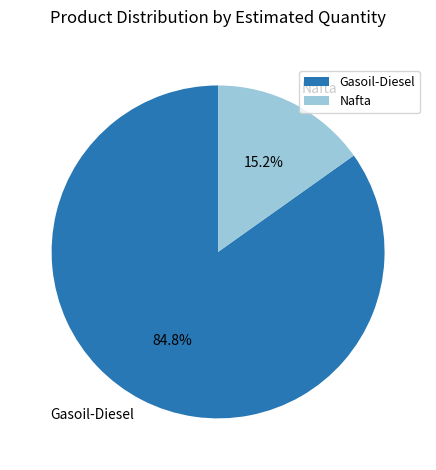

Between Gasoil-Diesel and Nafta, which is larger?

Gasoil-Diesel